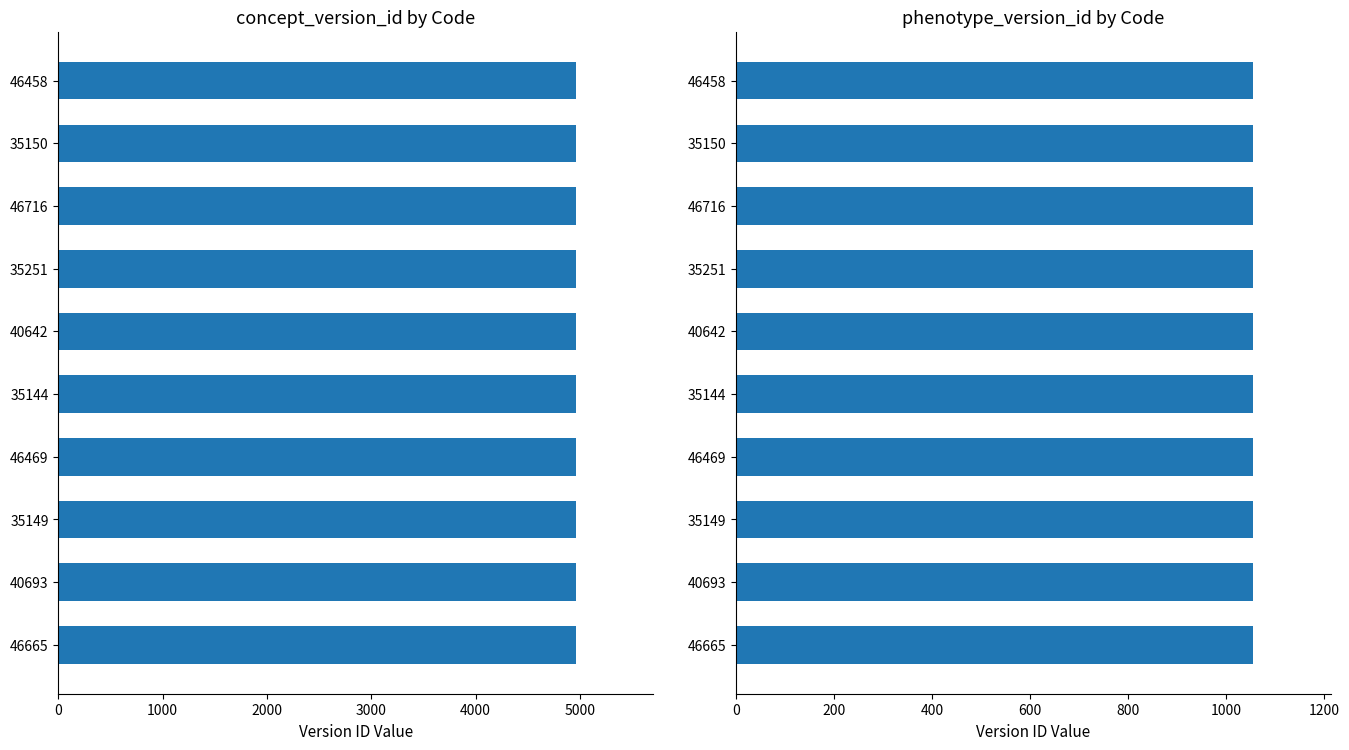

List the series in order of their overall mean, lowest first.

phenotype_version_id, concept_version_id